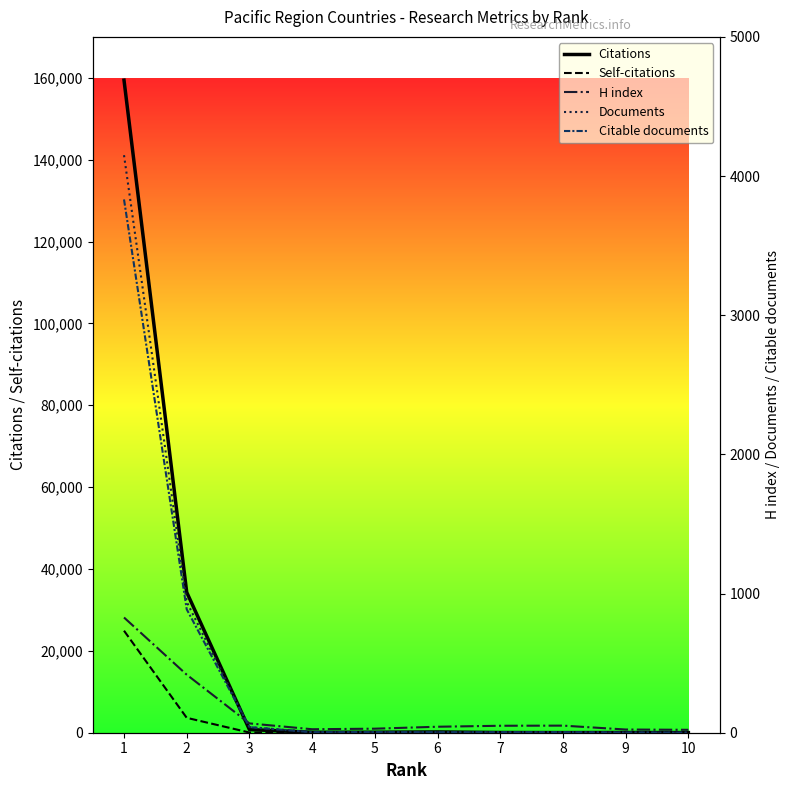

At which category is the sum across all series the highest?

1